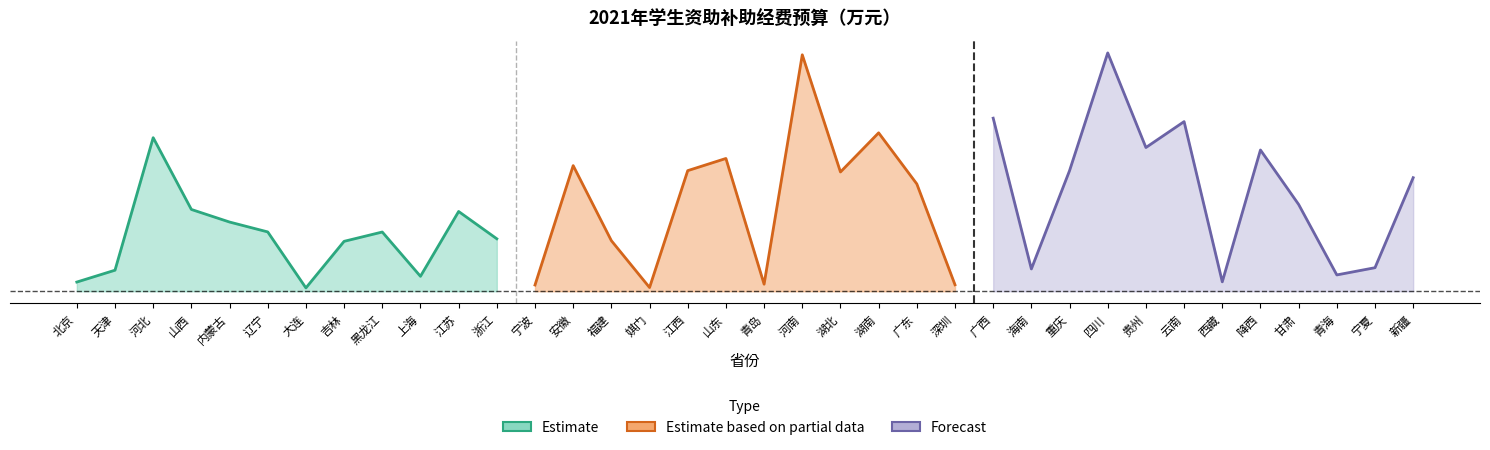

Which label corresponds to the smallest value in the chart?

大连